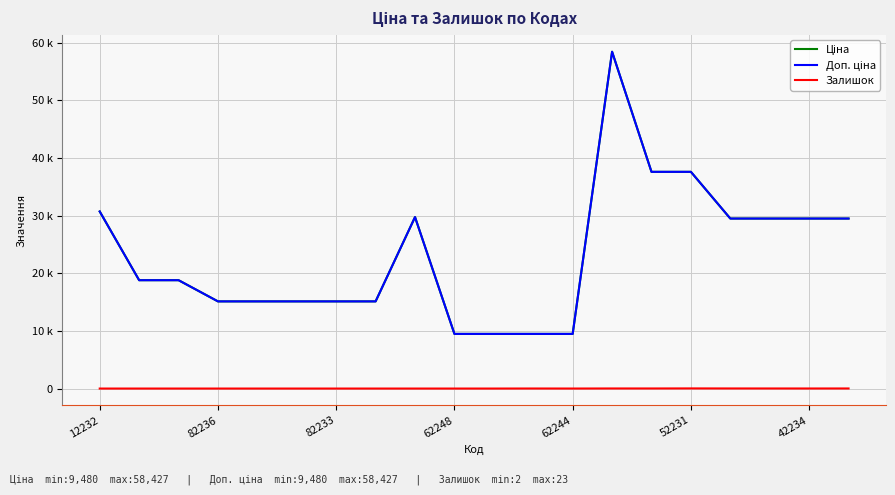

How many data points in Доп. ціна are above 18796?

11